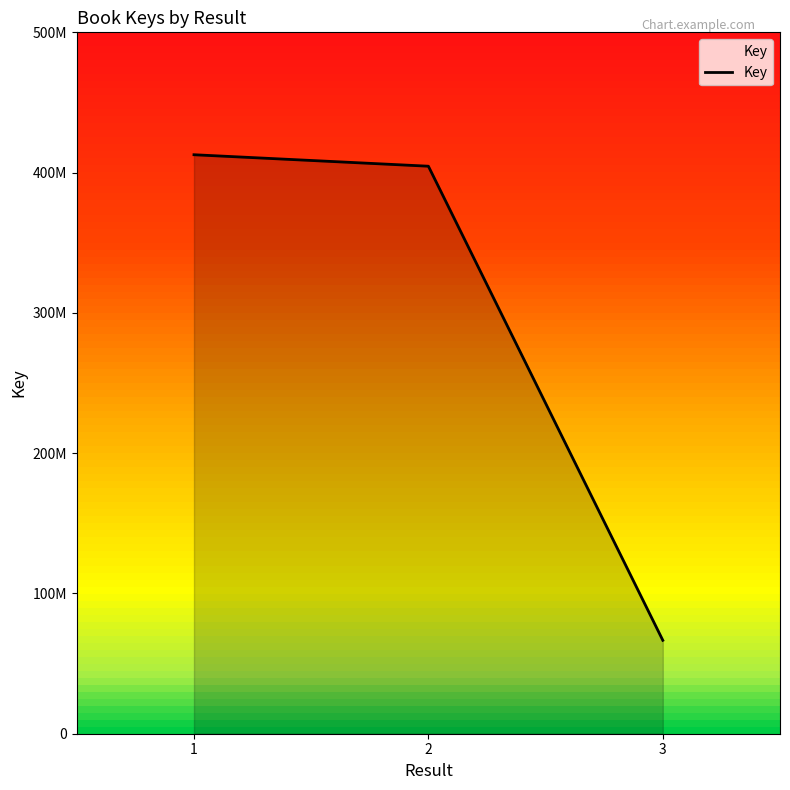

What is the difference between the values at 3 and 2?

337964132